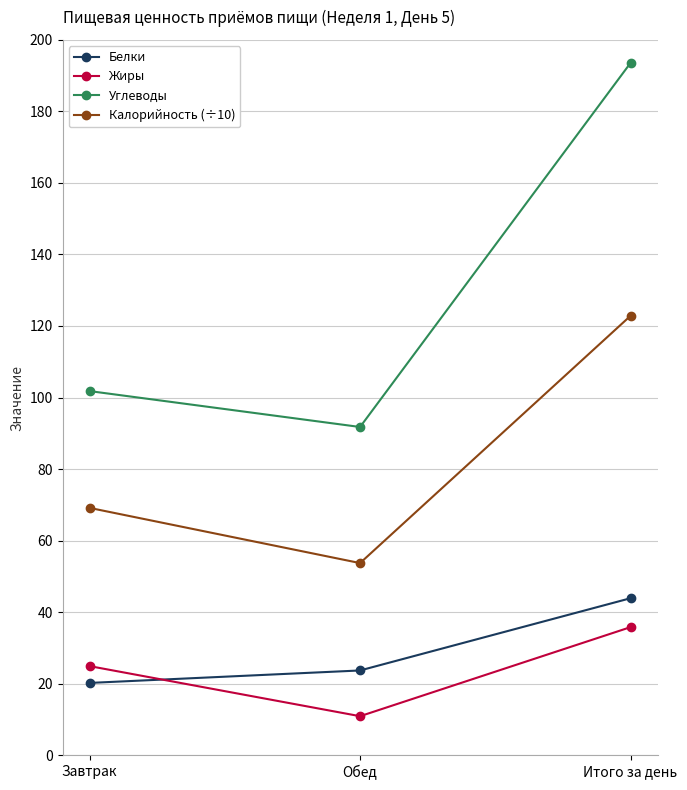

How many data points in Белки are less than 23?

1